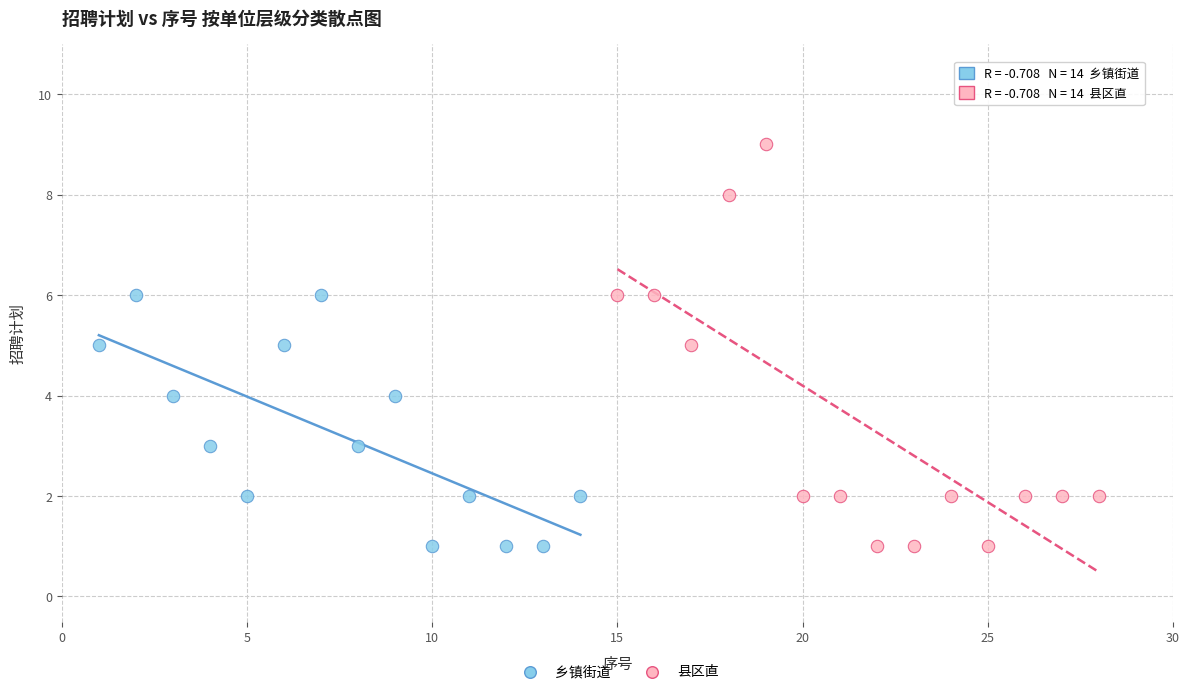

Which series contains the highest Y value?

县区直